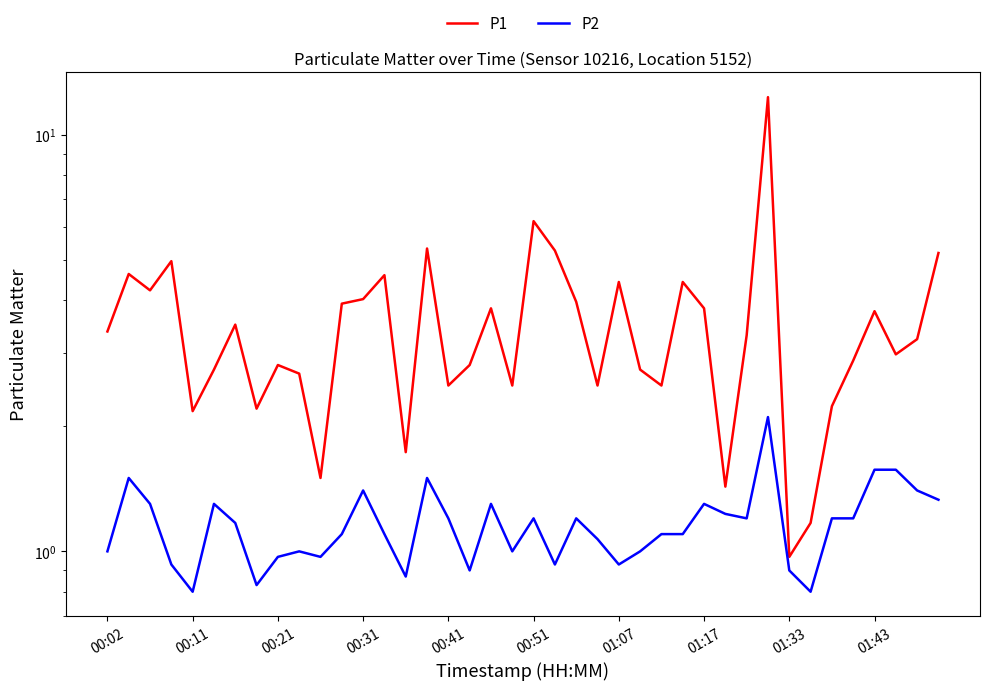

True or false: P1 has more than 2 interior local peaks.

True